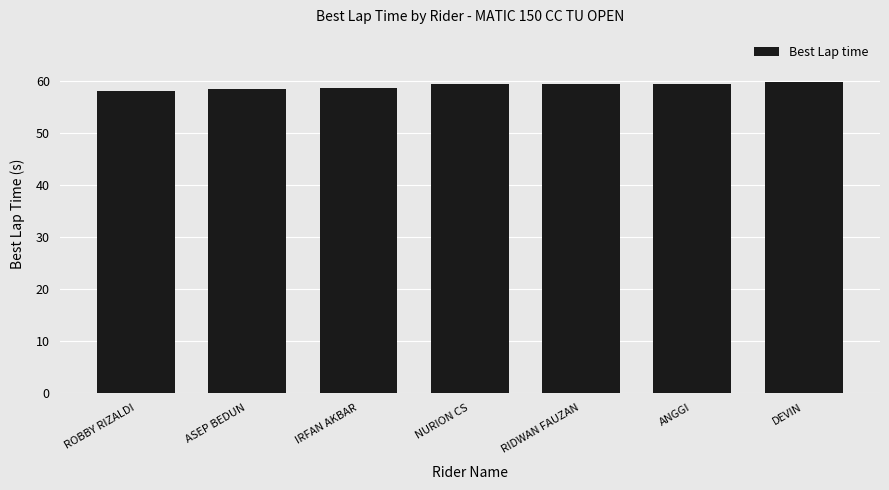

Is it true that the value at NURION CS is 59.4?

True